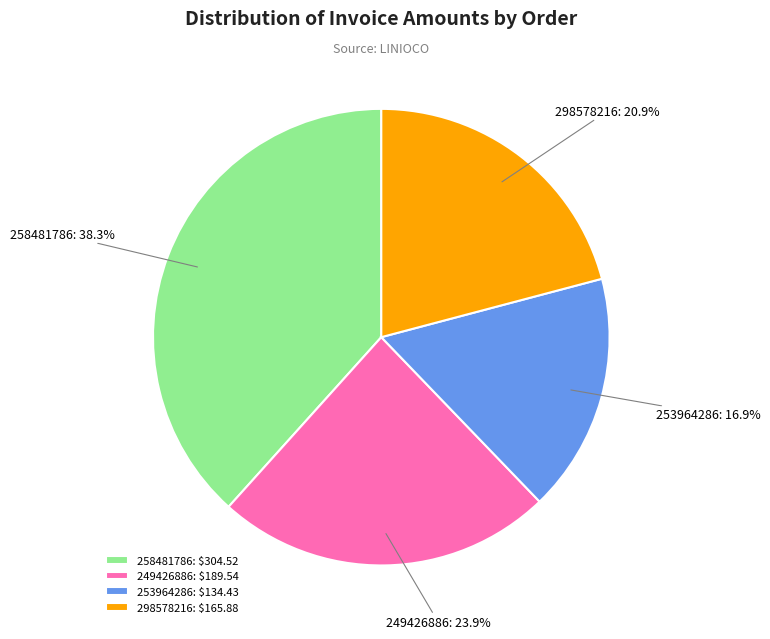

Is the sum of 258481786 and 298578216 greater than half?

Yes